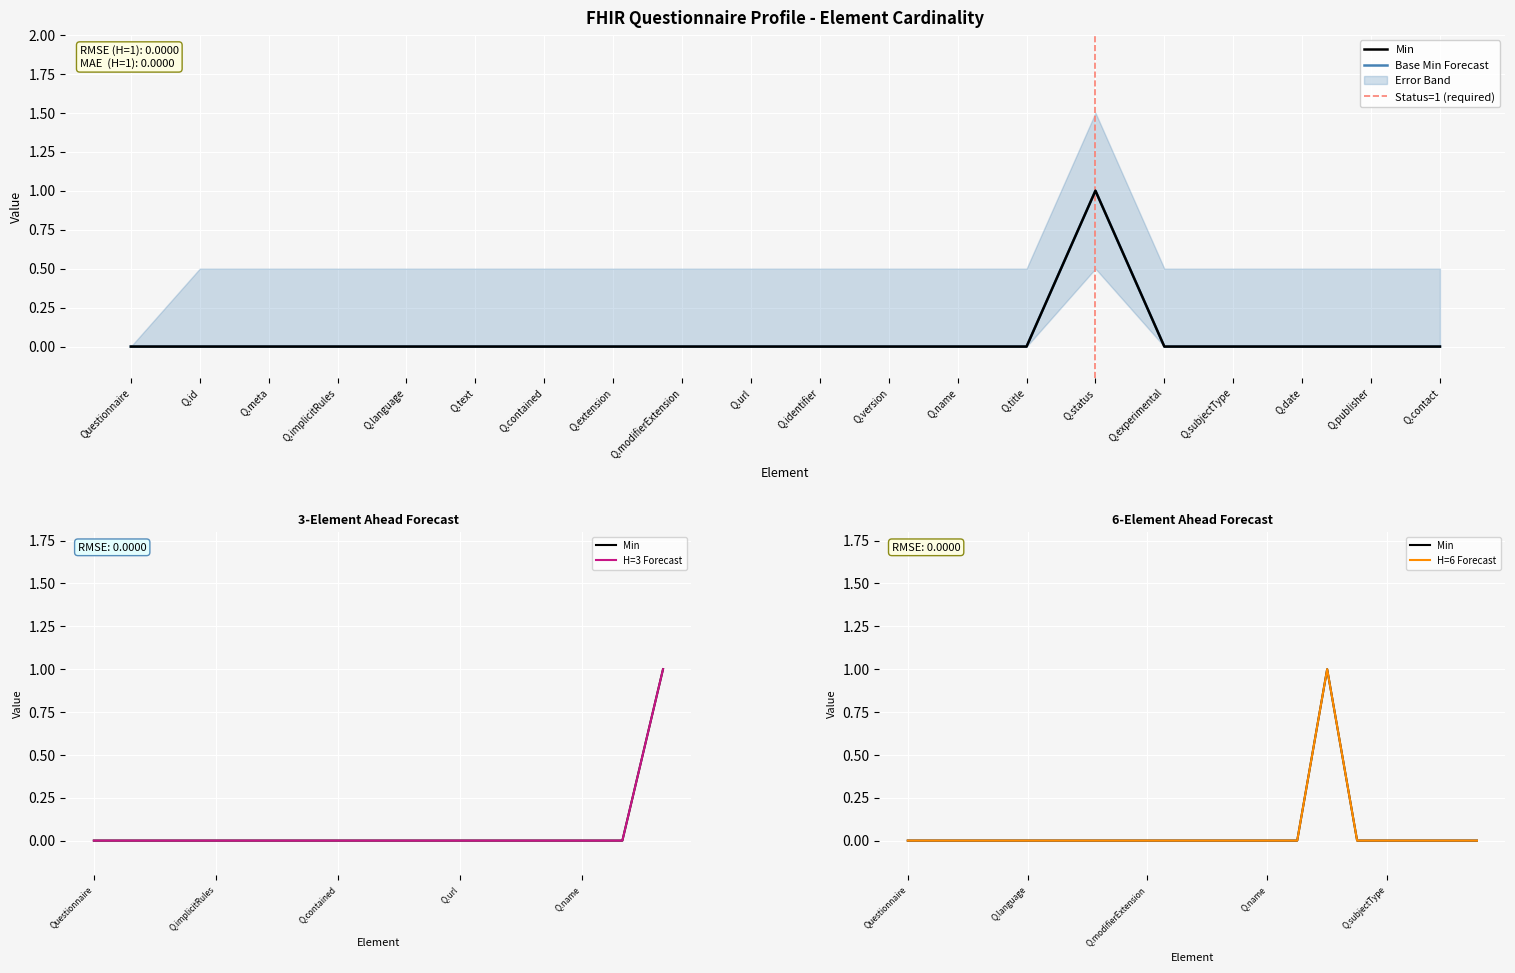

What is the label of the 4th point from the right?

Q.subjectType